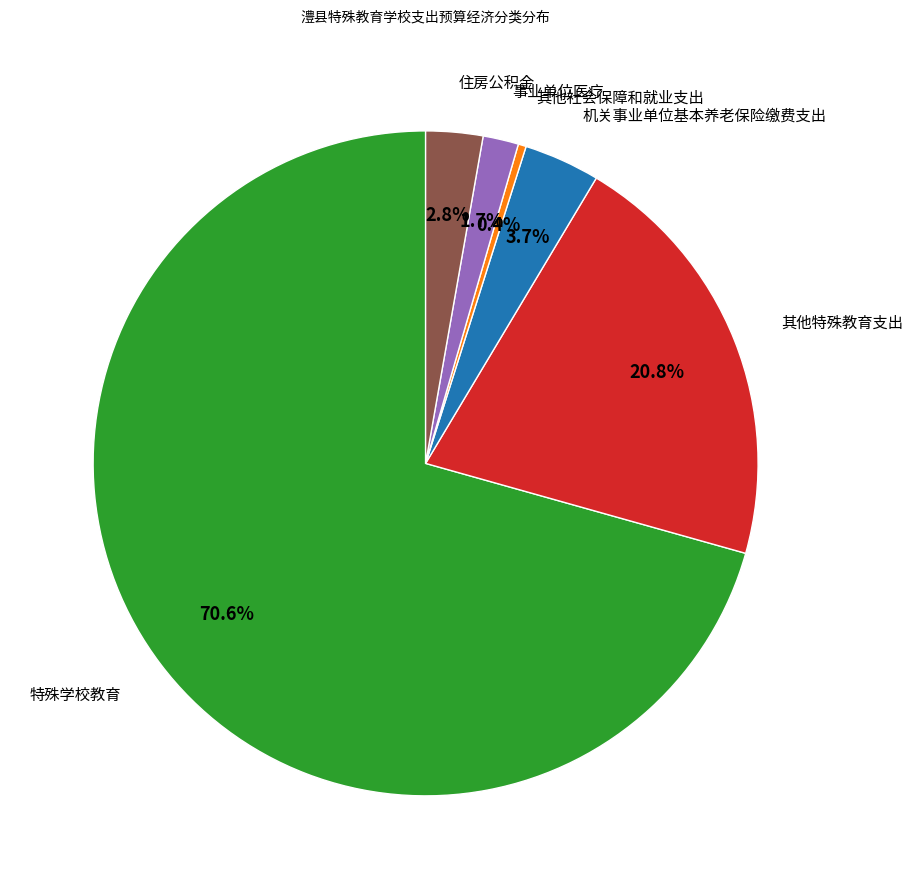

Is there any slice that represents more than half of the pie?

Yes